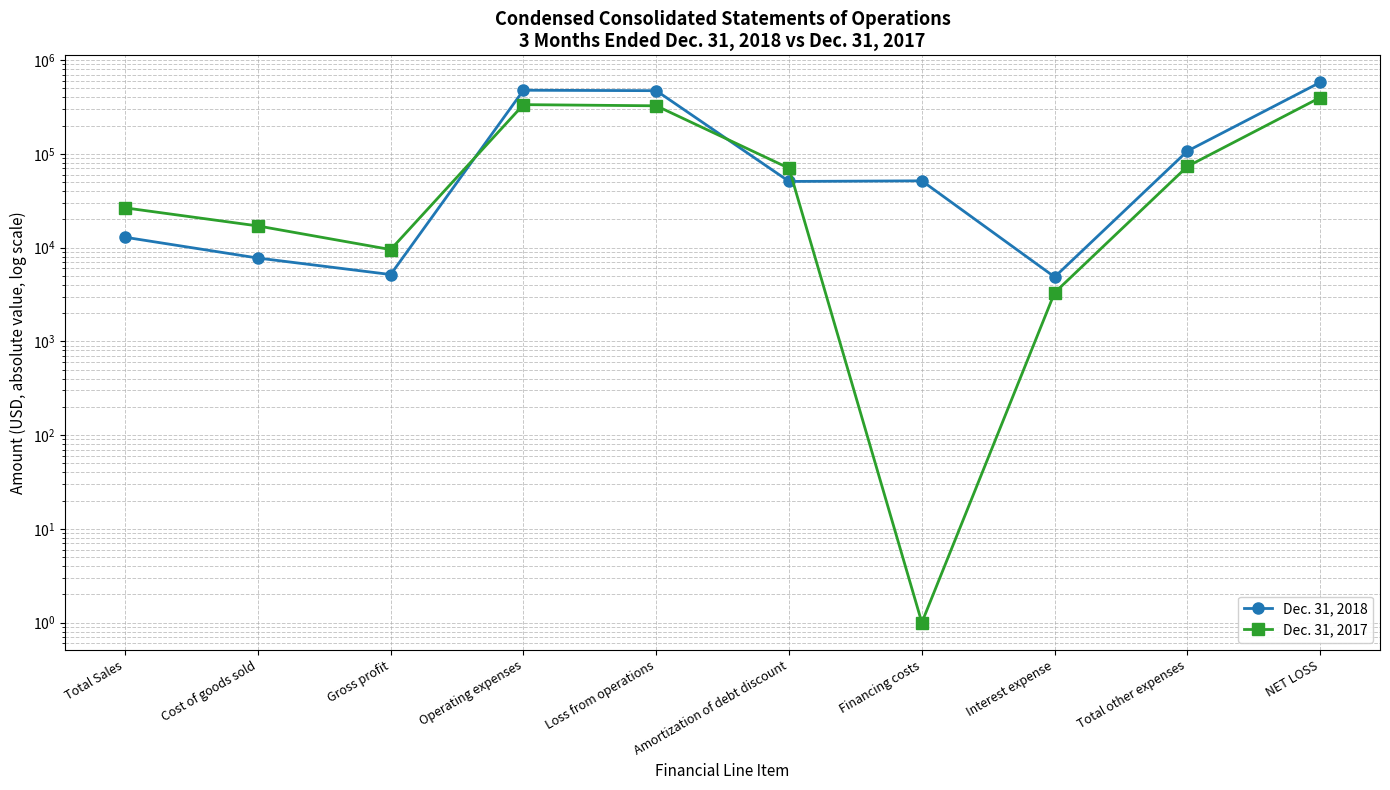

Is the value of Dec. 31, 2017 at Interest expense greater than the value of Dec. 31, 2018 at Interest expense?

No